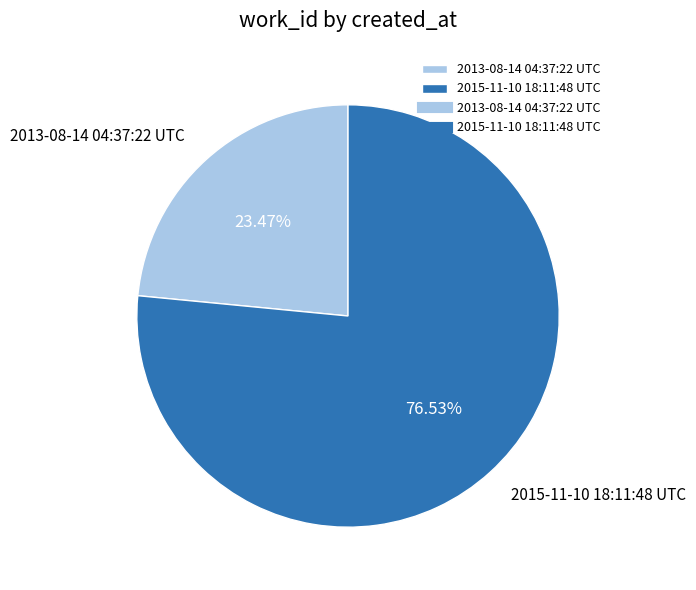

Which slice is the smallest?

2013-08-14 04:37:22 UTC